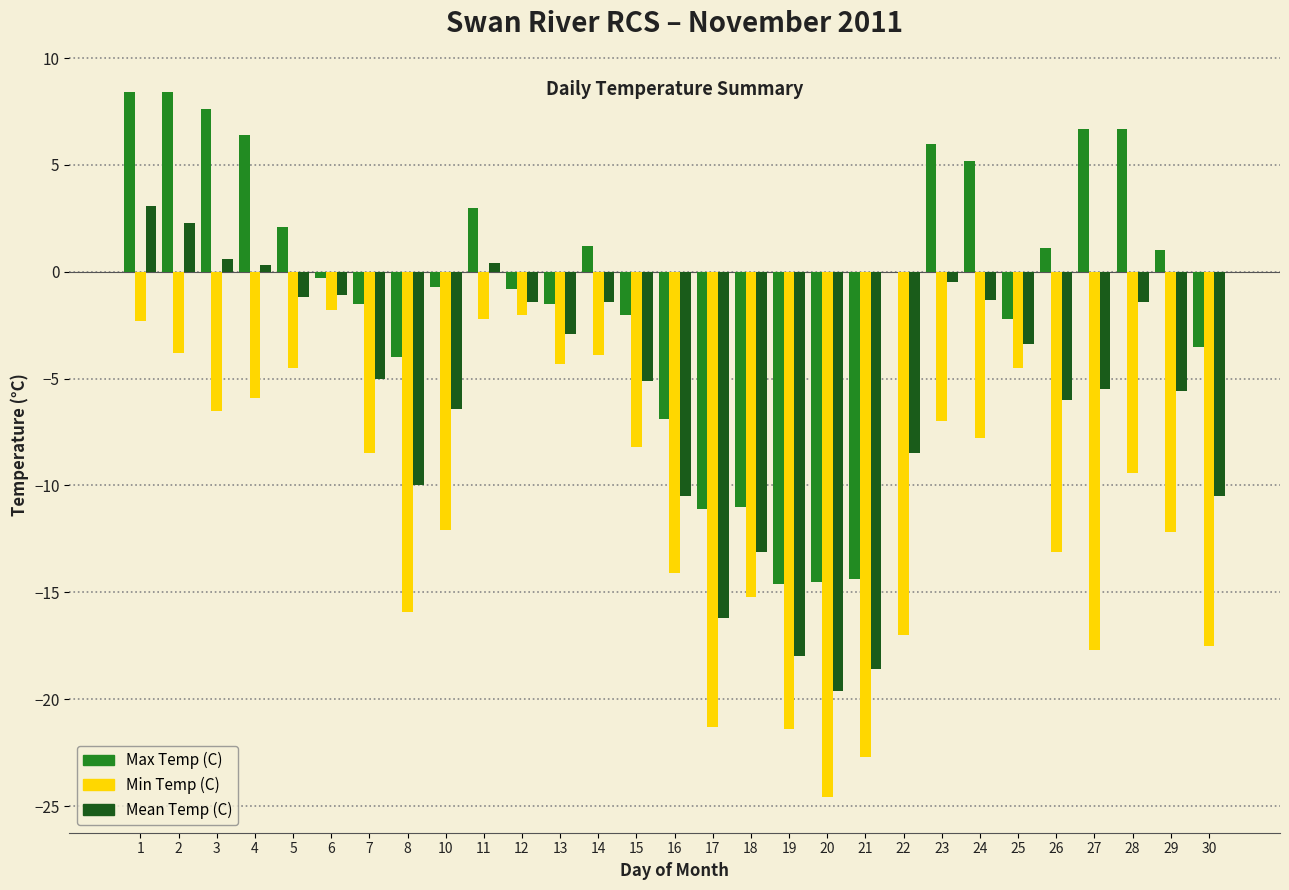

The Mean Temp (C) series shows -4.0 at 22. True or false?

False